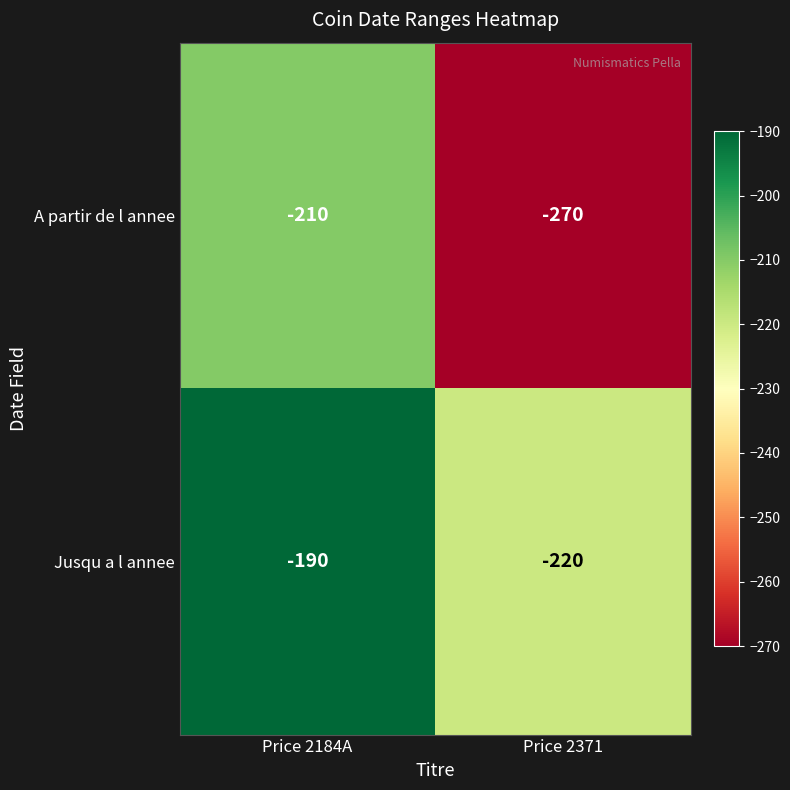

What is the average value of the Jusqu a l annee series?

-205